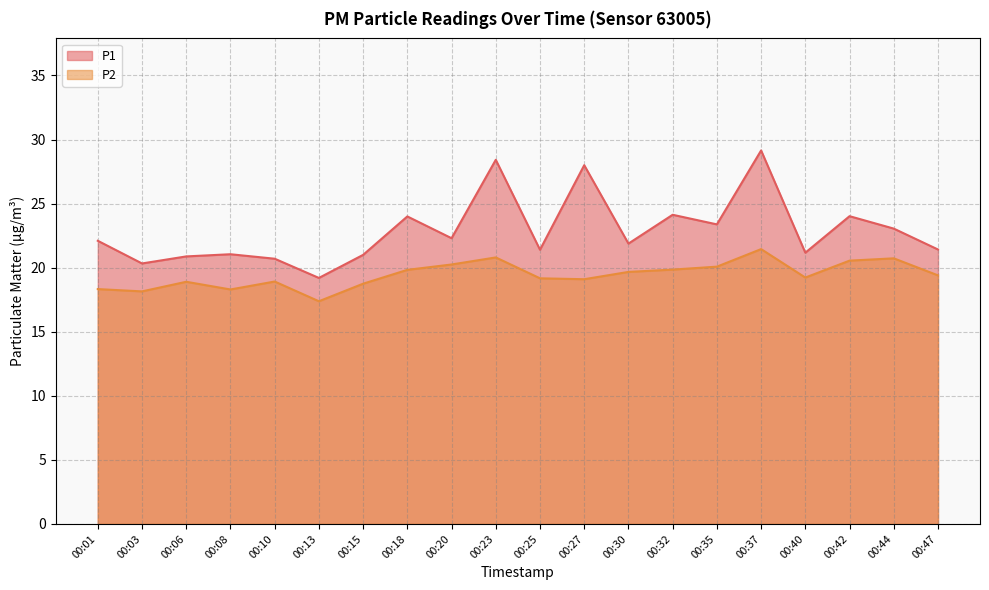

True or false: P2 and P1 intersect in this chart.

False